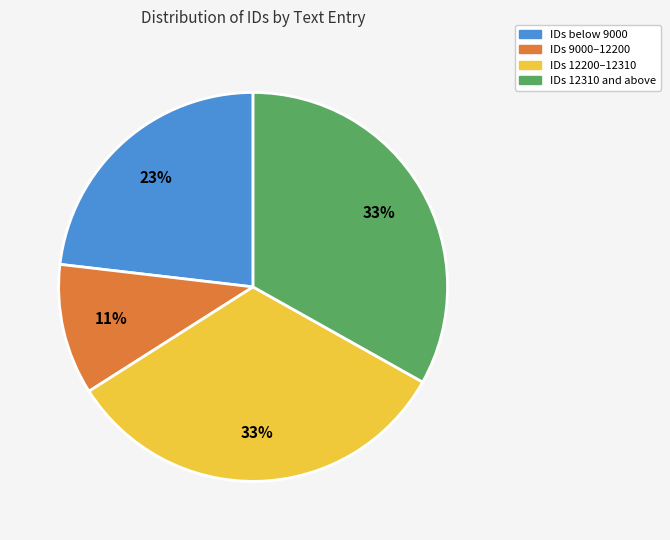

To the nearest percent, what is the difference between the largest and smallest slice percentages?

22%